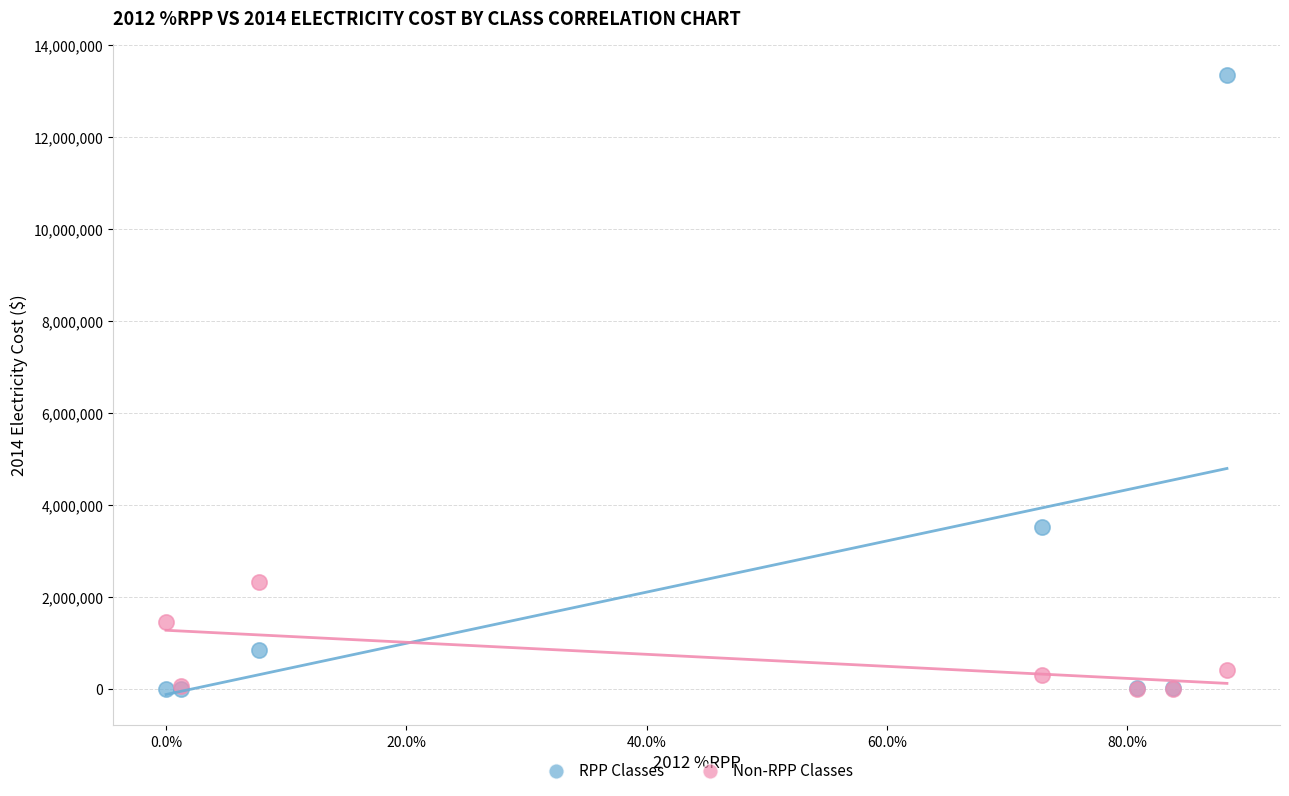

In the RPP Classes series, what Y value is closest to 6678097?

3518031.9